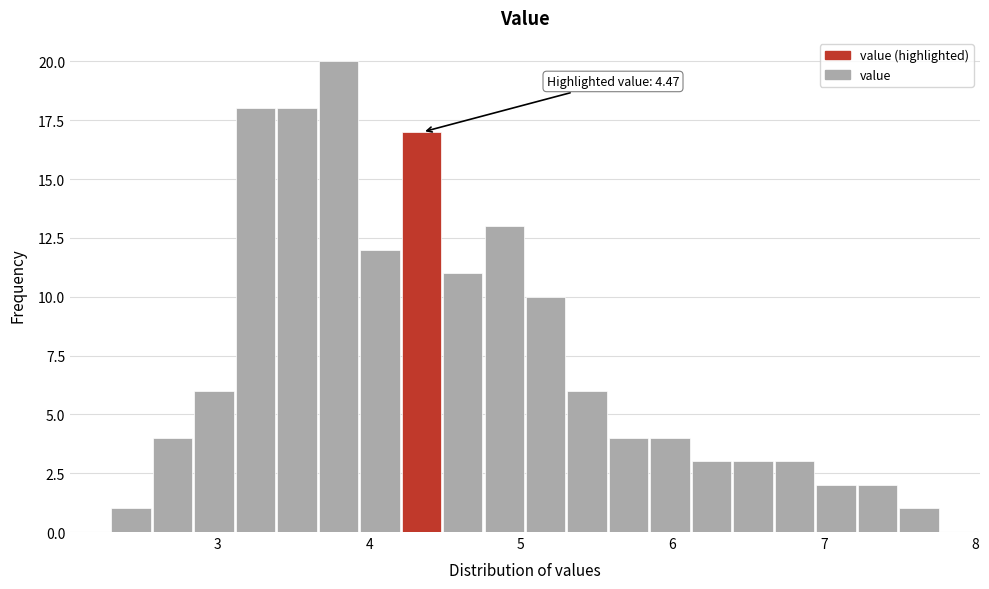

Around what value on the x-axis is the tallest bar? Give the approximate position of its centre, as read against the axis.

3.8